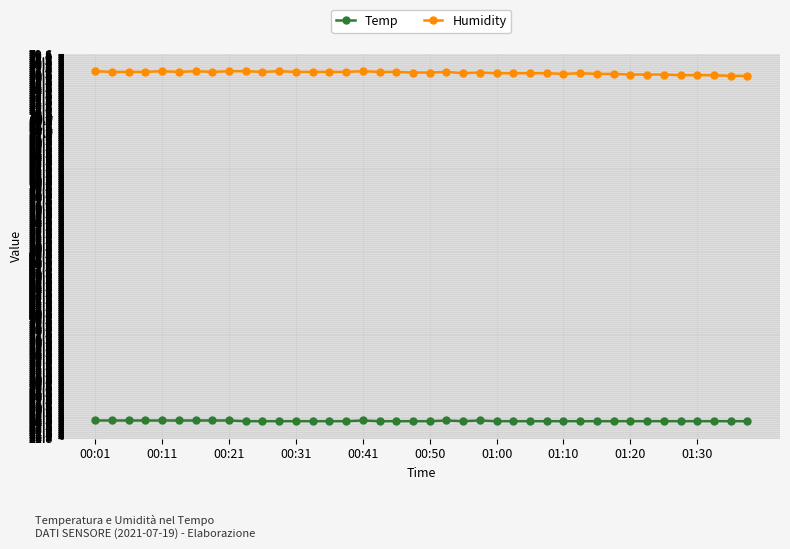

Rank the series by their maximum value, from lowest to highest.

Temp, Humidity